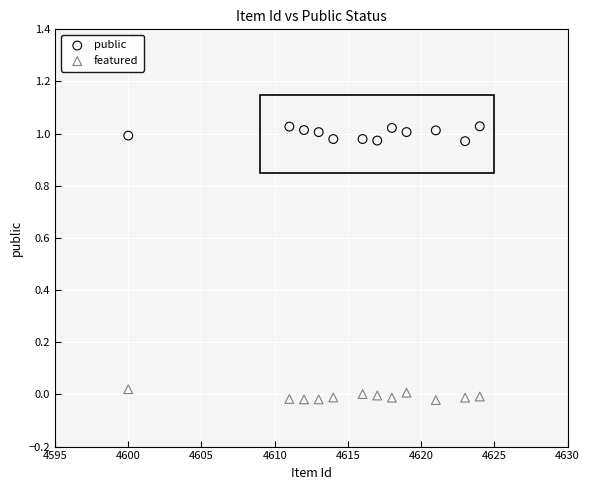

Which series contains the lowest Y value?

featured